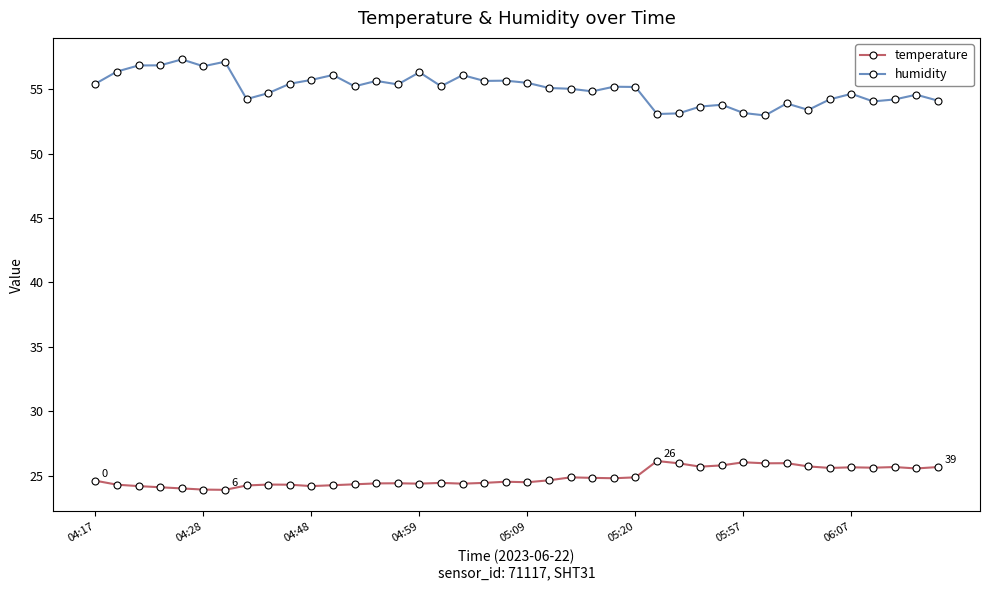

True or false: humidity and temperature cross at least once.

False